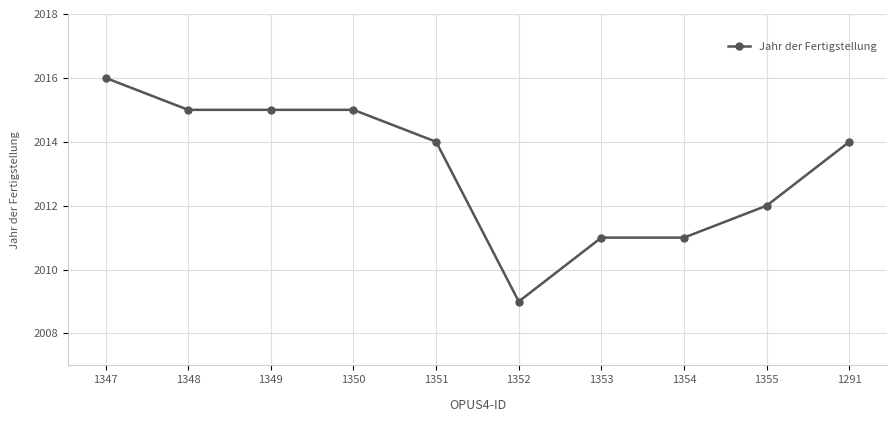

Which label corresponds to the smallest value in the chart?

1352